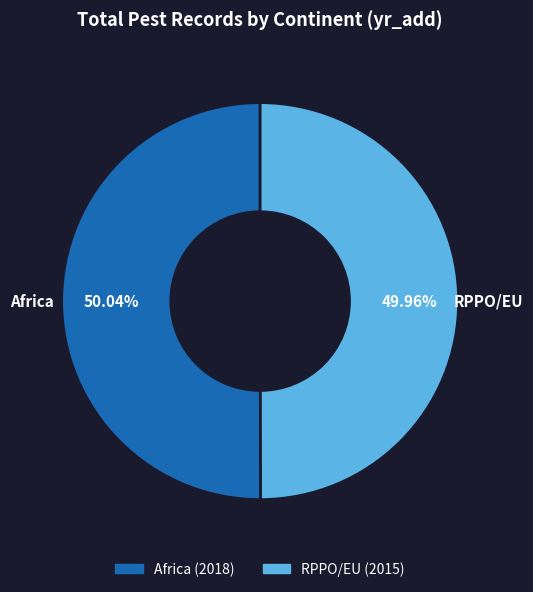

What percentage is the Africa slice, to the nearest percent?

50%